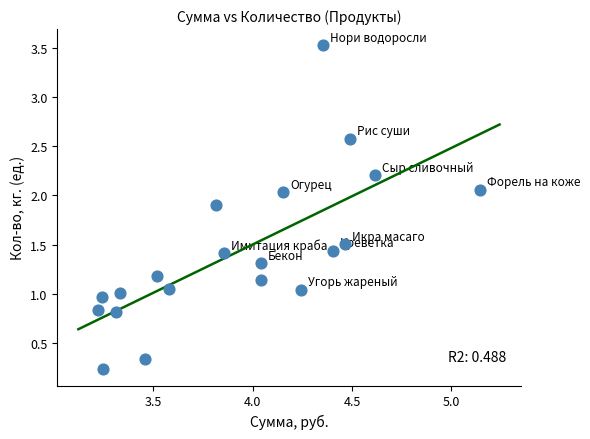

What is the range of Y values (max minus min)?

3.3